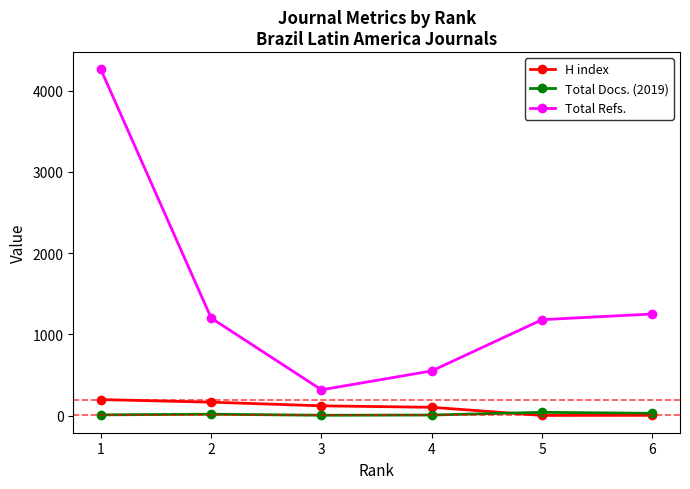

List the series in order of their peak value, lowest first.

Total Docs. (2019), H index, Total Refs.